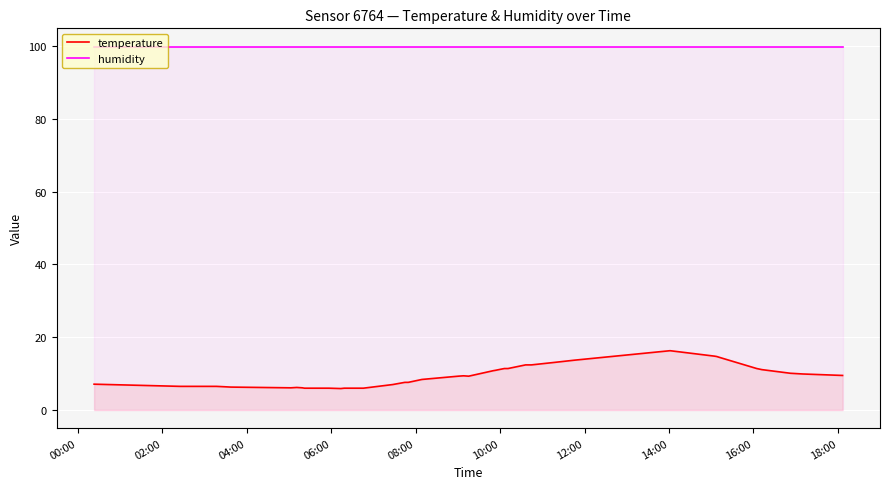

True or false: temperature and humidity intersect in this chart.

False